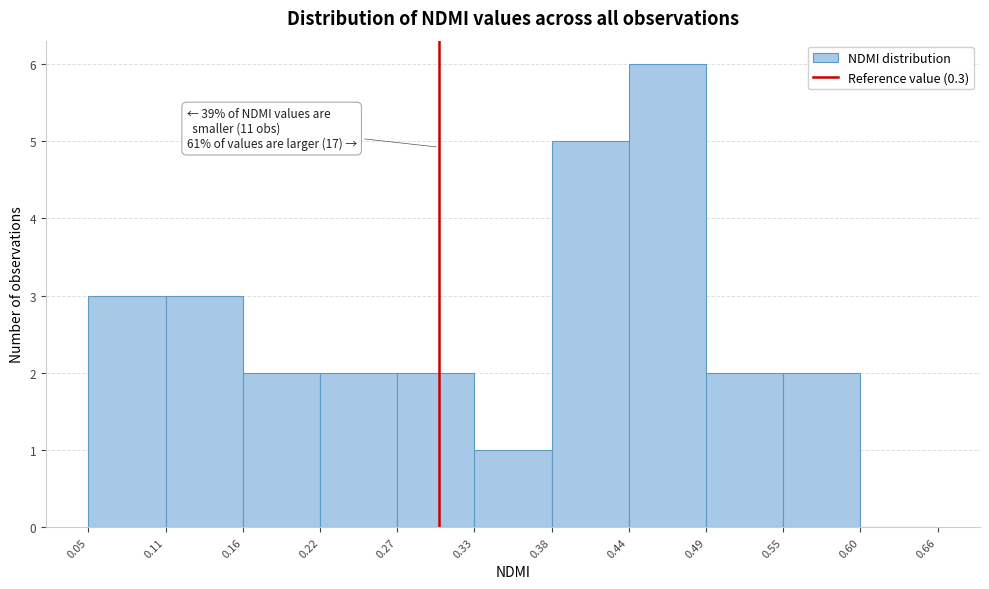

Which range on the x-axis has the tallest bar?

0.44 to 0.49